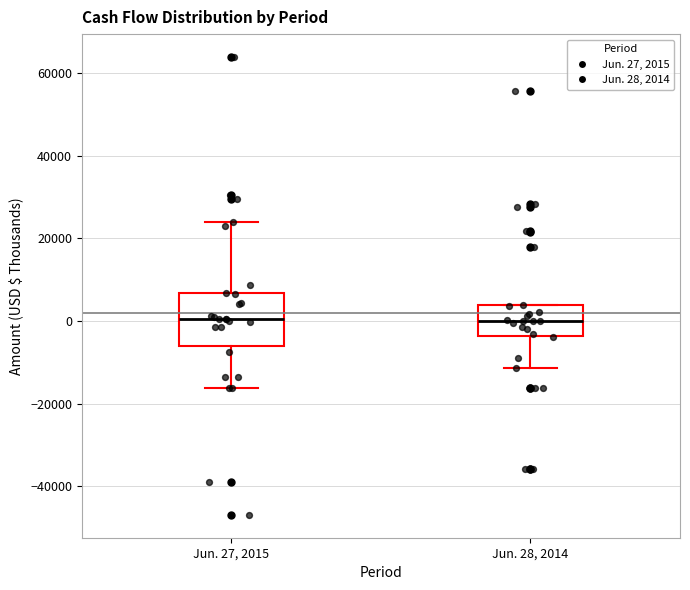

Reading left to right, transcribe this box plot: for each box, give where its median line is, the range the box spans, and where its two whiskers end, as read against the y-axis. The values are not printed on the chart, so give them approximately, as read against the axis.

Jun. 27, 2015: median 0, box -6000 to 6000, whiskers -16000 to 24000
Jun. 28, 2014: median 0, box -4000 to 4000, whiskers -12000 to 4000